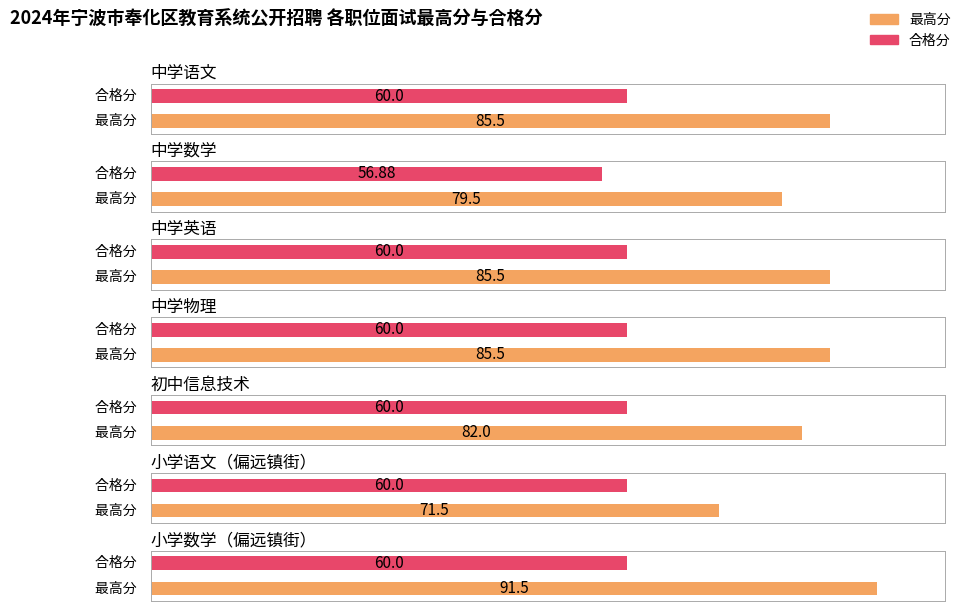

Rank the categories by 合格分 value from highest to lowest.

中学语文, 中学英语, 中学物理, 初中信息技术, 小学语文（偏远镇街）, 小学数学（偏远镇街）, 中学数学